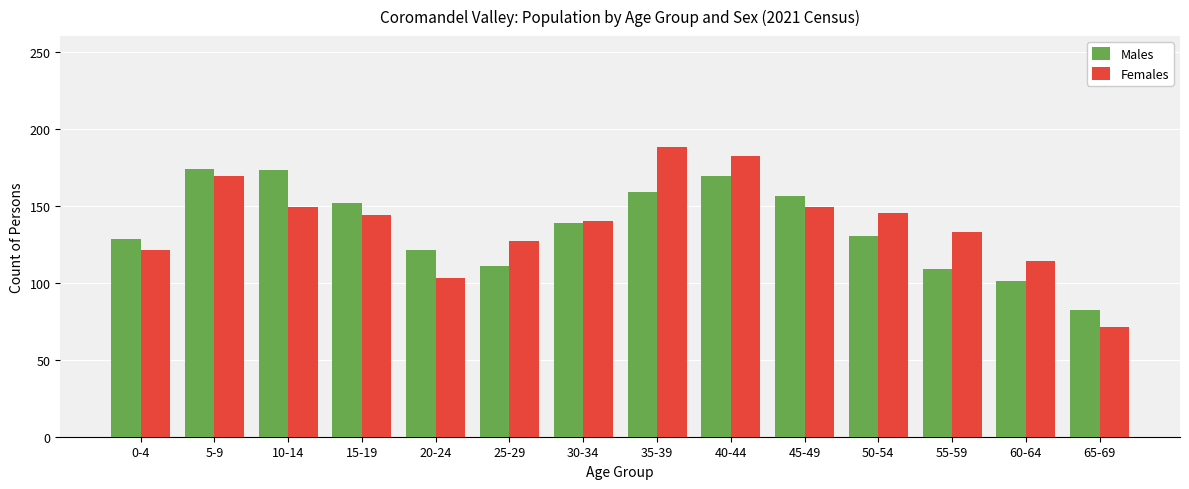

What is the highest value of the Females series?

188